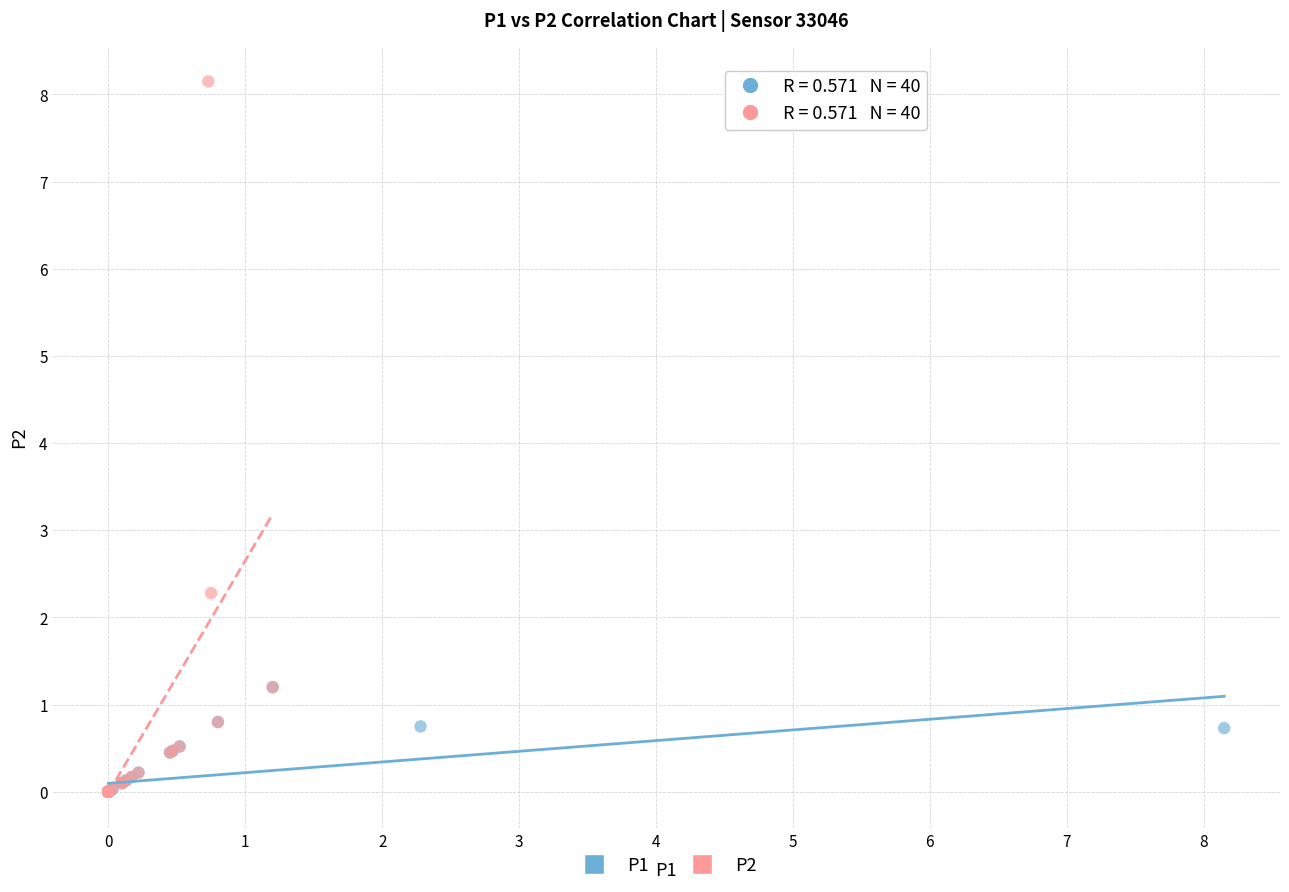

Which series has the widest spread of Y values?

P2